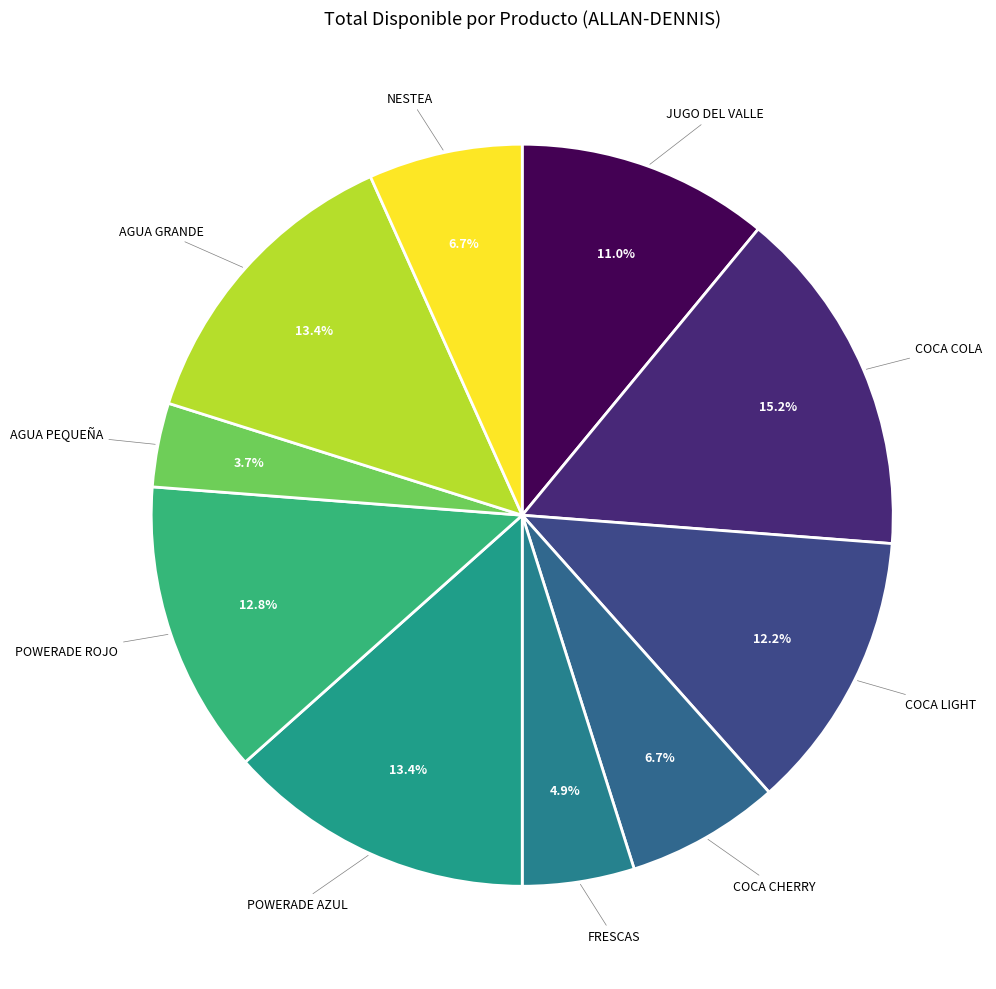

Does COCA CHERRY account for over 50% of the chart?

No